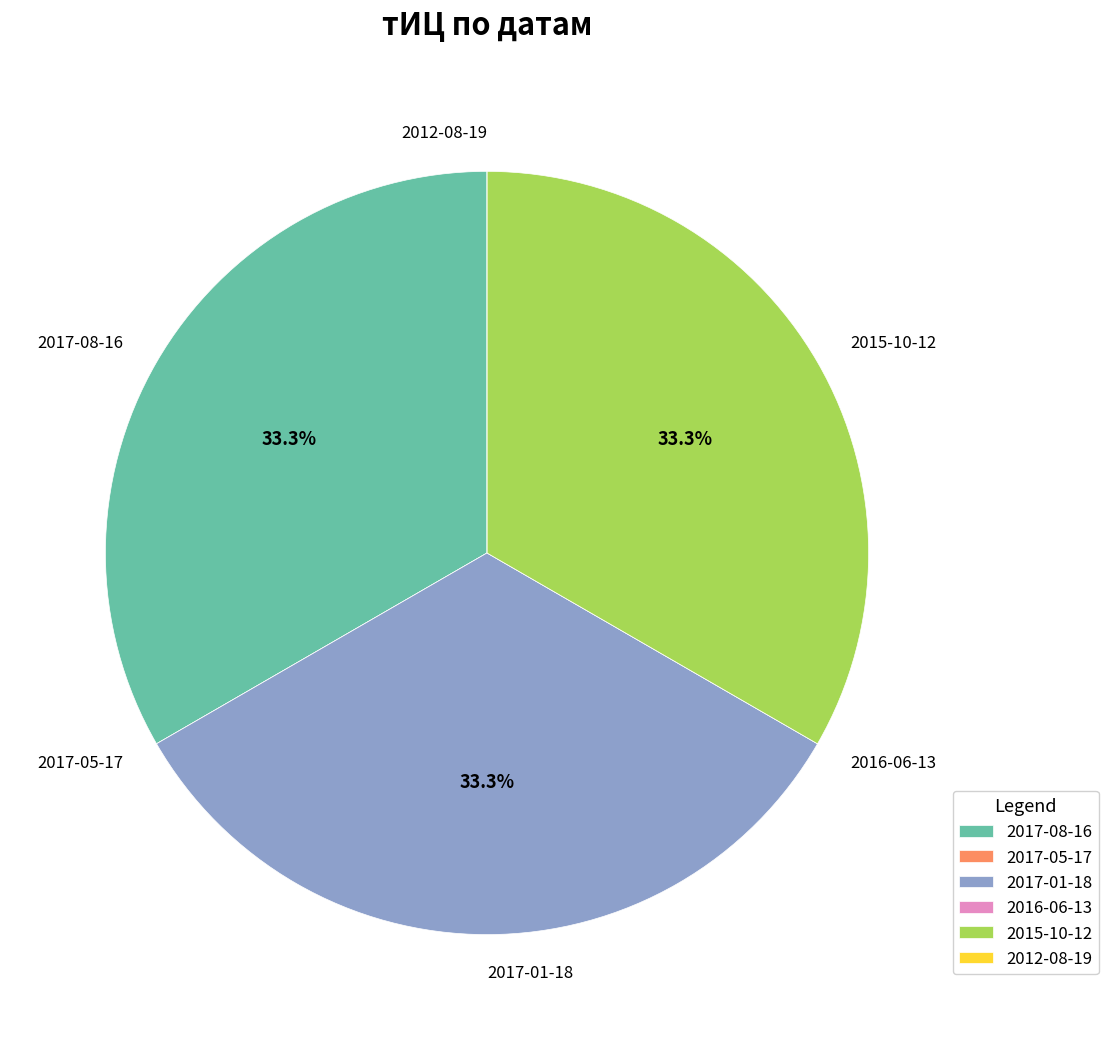

How much of the chart is everything except 2017-01-18?

66.7%